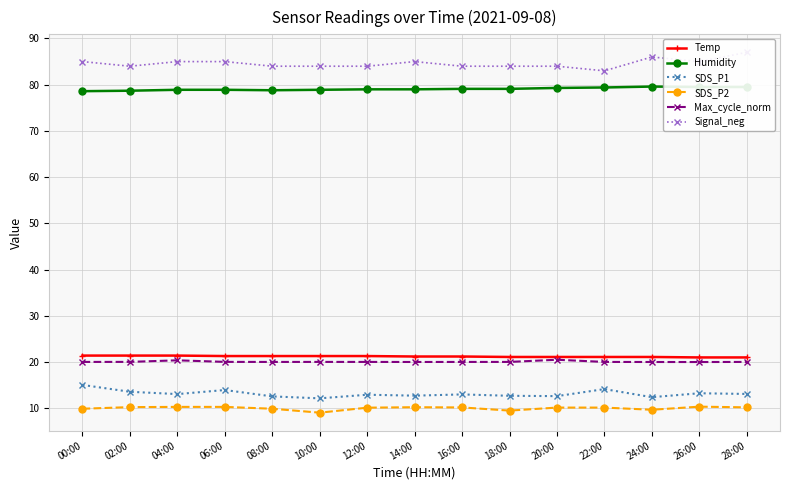

At which label is SDS_P1 closest to 13?

16:00